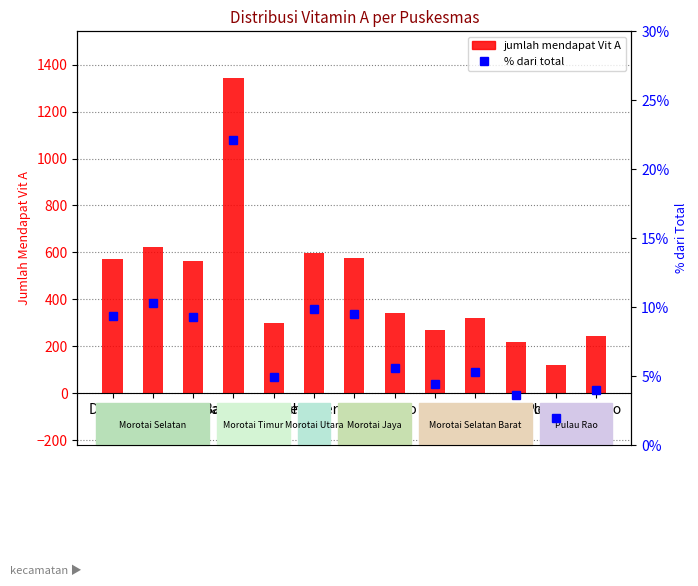

Reading left to right, extract all data points from this chart.

MENDAPAT VIT A: 570.0	624.0	564.0	1342.0	299.0	598.0	576.0	340.0	268.0	319.0	220.0	119.0	242.0
percentile within total: 9.4	10.3	9.3	22.1	4.9	9.8	9.5	5.6	4.4	5.2	3.6	2.0	4.0